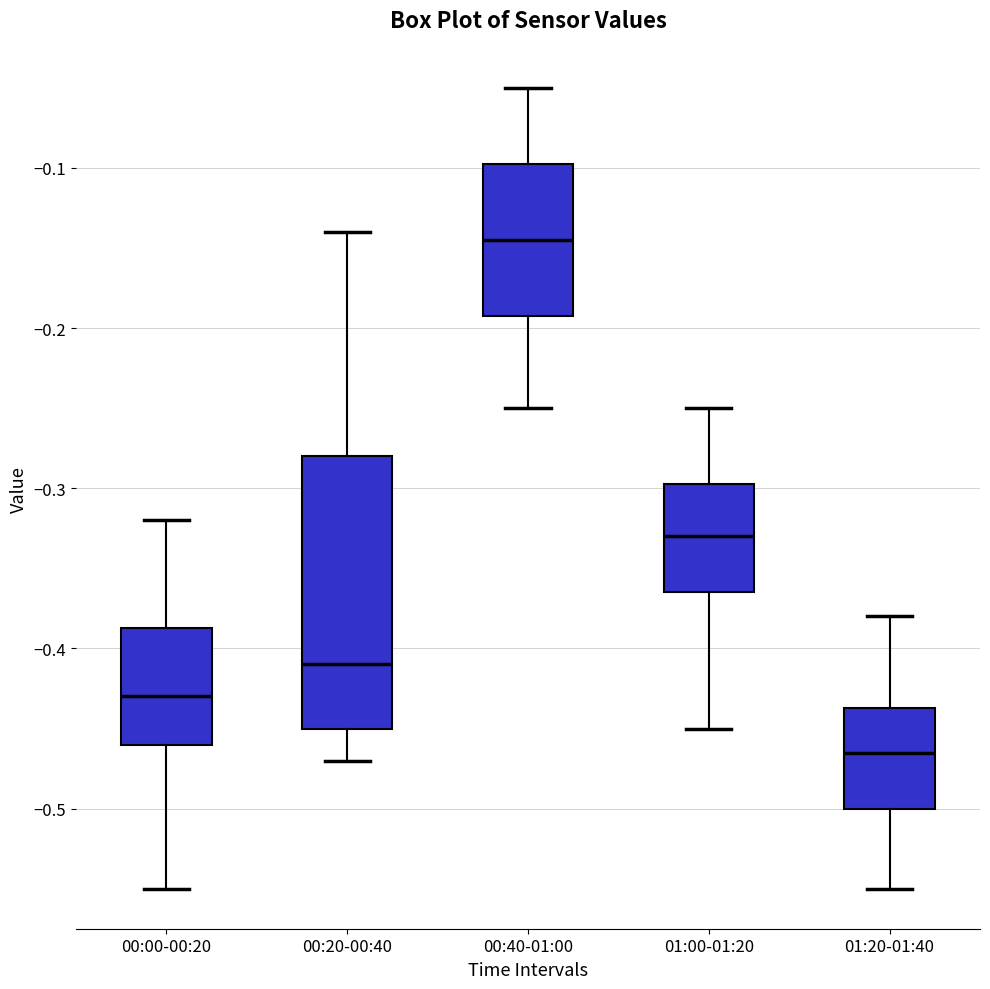

Which box's median line is the highest?

00:40-01:00